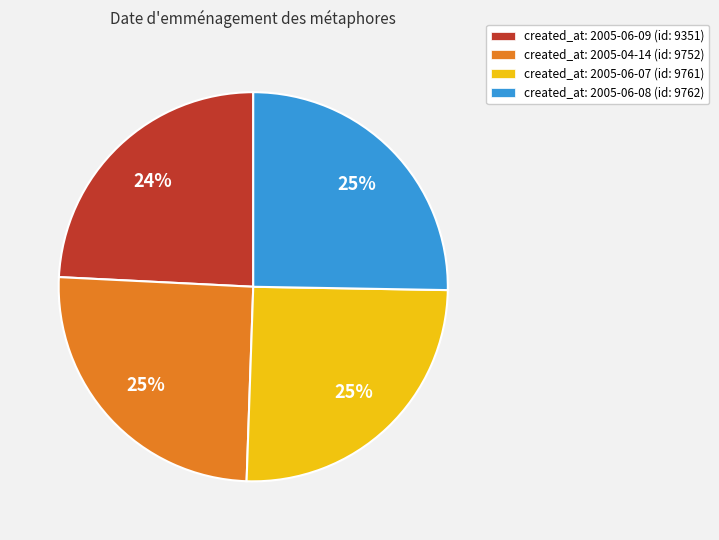

Is the sum of created_at: 2005-04-14 (id: 9752) and created_at: 2005-06-09 (id: 9351) greater than half?

No